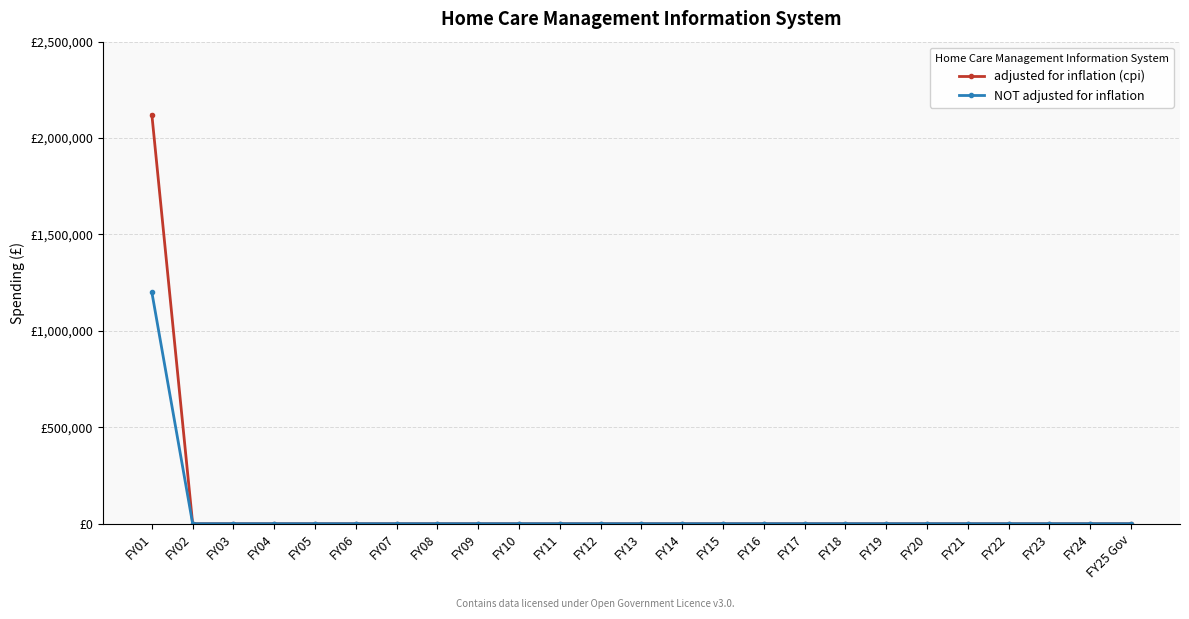

What is the label of the 1st point from the right?

FY25 Gov